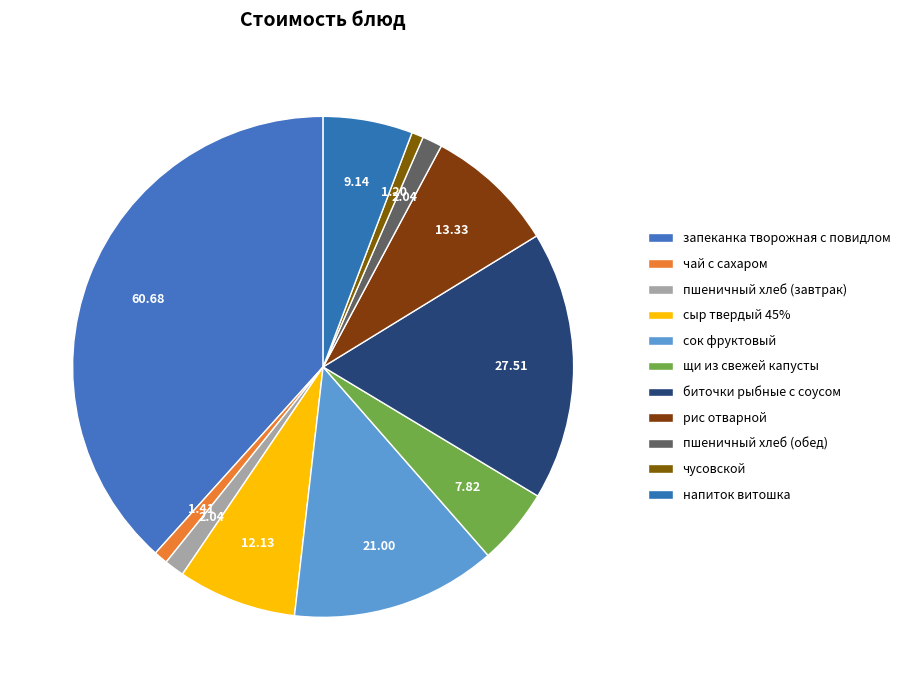

What percentage do пшеничный хлеб (завтрак) and биточки рыбные с соусом together represent?

18.7%